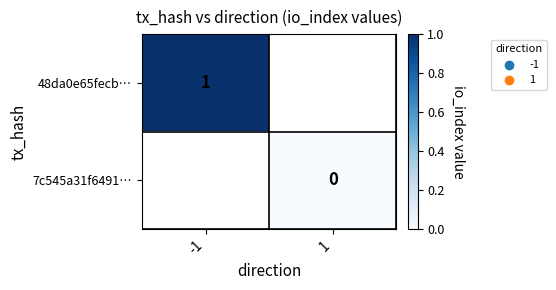

Rank the categories by 48da0e65fecb… value from lowest to highest.

-1, 1